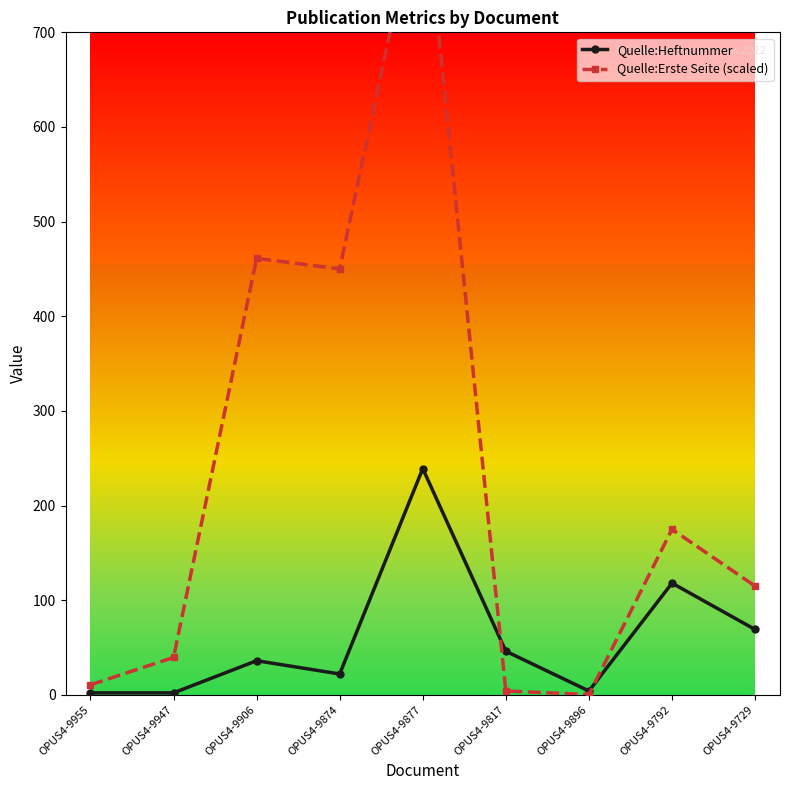

Which has a higher value, OPUS4-9906 or OPUS4-9817?

OPUS4-9817